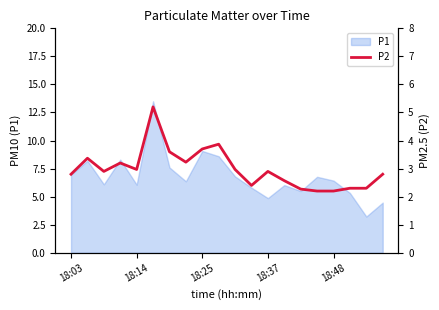

Does the chart have visible grid lines?

No